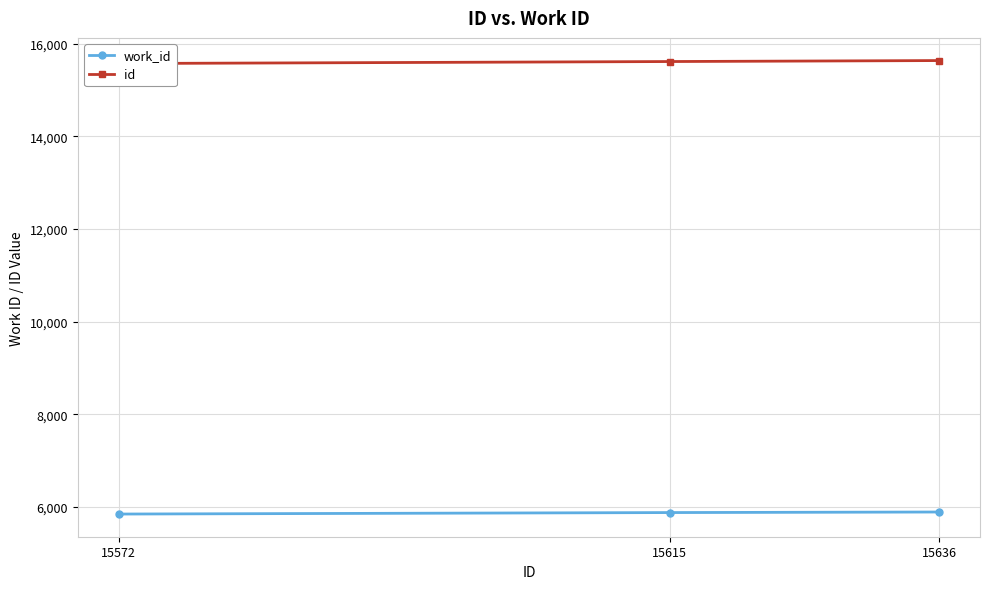

Reading left to right, transcribe all the data shown in this chart.

work_id: 5843	5875	5887
id: 15572	15615	15636